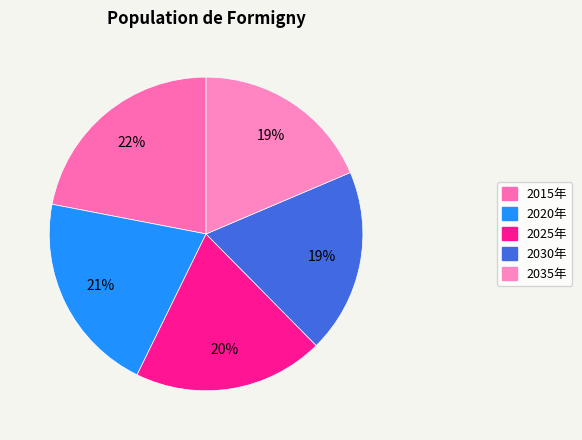

Does any single category account for the majority?

No